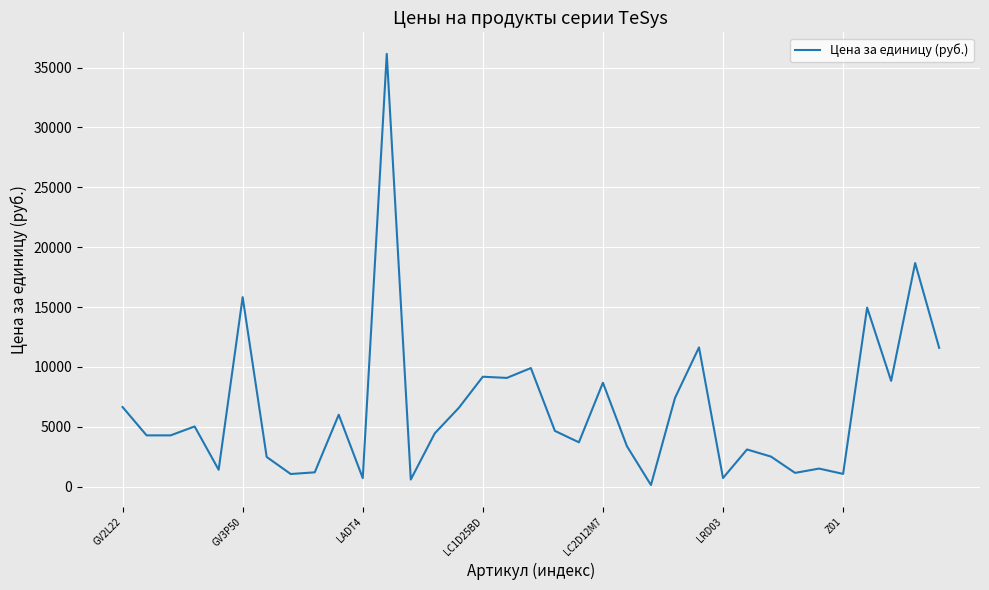

How many lines are shown in the chart?

1